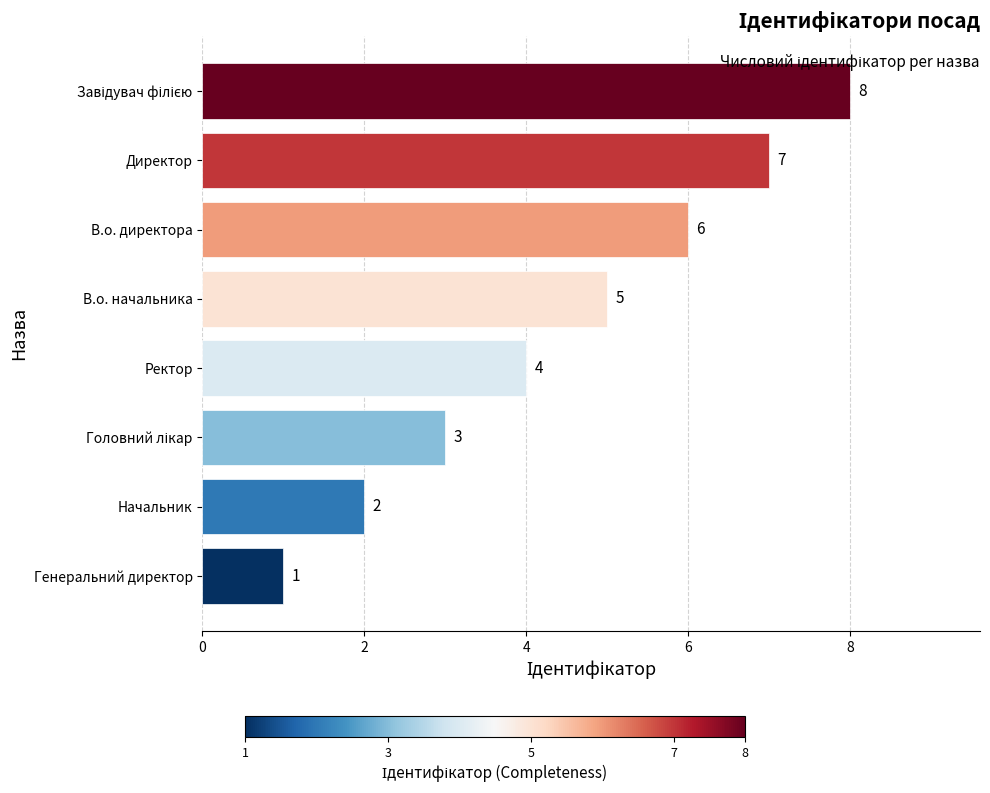

What is the maximum value shown in the chart?

8